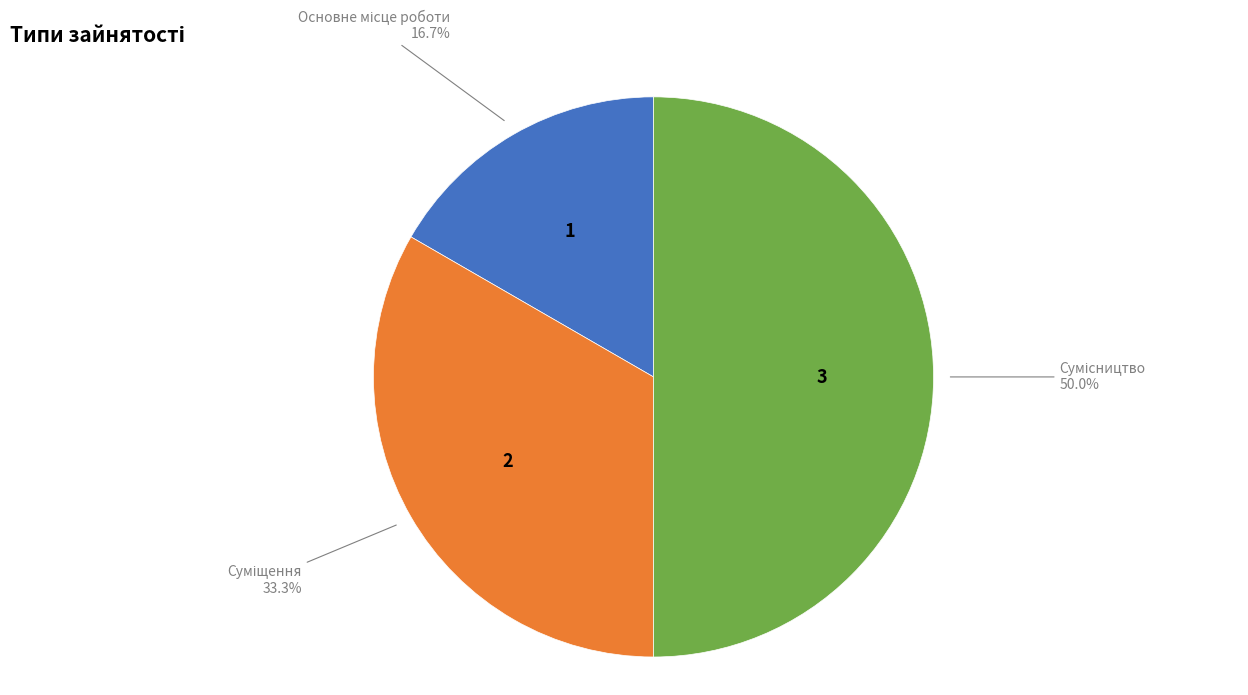

Count the number of slices in the pie.

3